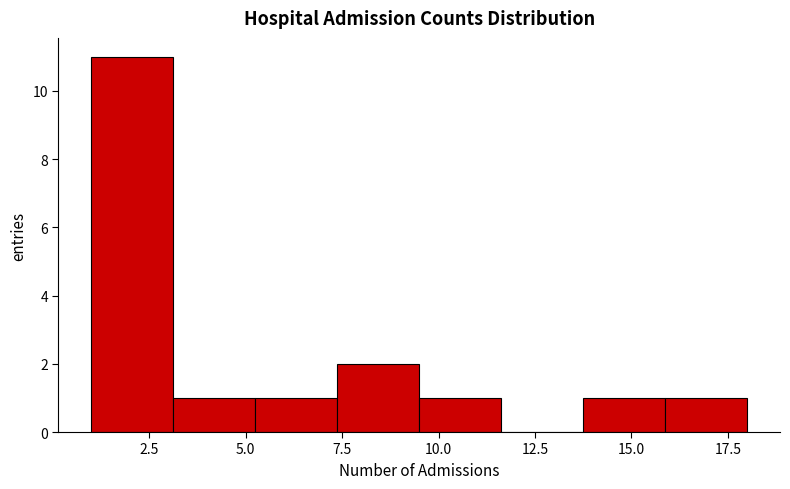

Which range on the x-axis has the tallest bar?

1.0 to 3.0